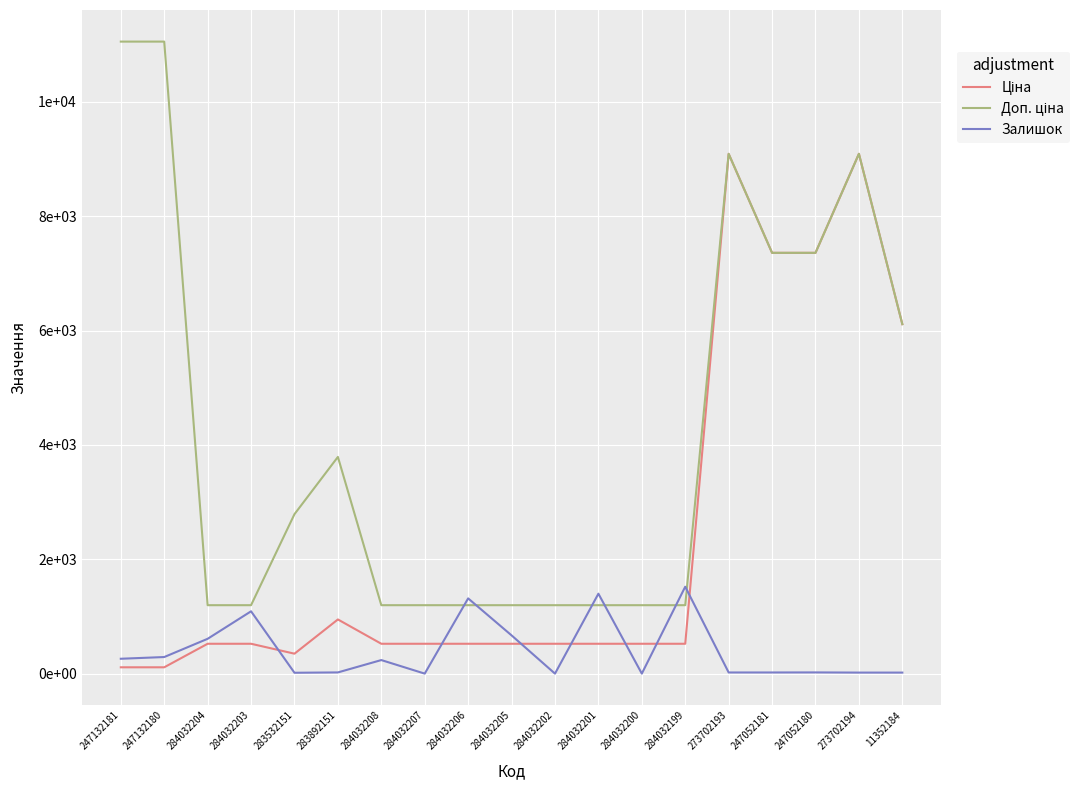

At 247132180, list the series in order from smallest to largest.

Ціна, Залишок, Доп. ціна